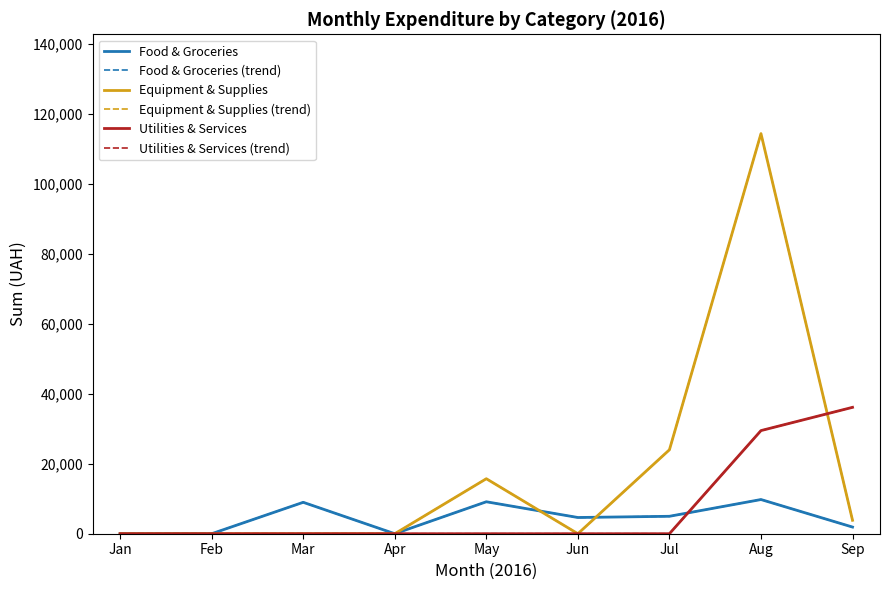

Reading right to left, list all the values displayed in this chart.

Food & Groceries: Sep=1901.0	Aug=9769.0	Jul=4982.0	Jun=4634.0	May=9131.0	Apr=0.0	Mar=8977.0	Feb=0.0	Jan=0.0
Food & Groceries (trend): Sep=1901.0	Aug=9769.0	Jul=4982.0	Jun=4634.0	May=9131.0	Apr=0.0	Mar=8977.0	Feb=0.0	Jan=0.0
Equipment & Supplies: Sep=3833.0	Aug=114336.5	Jul=23988.0	Jun=0.0	May=15714.5	Apr=0.0	Mar=0.0	Feb=0.0	Jan=0.0
Equipment & Supplies (trend): Sep=3833.0	Aug=114336.5	Jul=23988.0	Jun=0.0	May=15714.5	Apr=0.0	Mar=0.0	Feb=0.0	Jan=0.0
Utilities & Services: Sep=36118.9	Aug=29471.8	Jul=0.0	Jun=0.0	May=0.0	Apr=0.0	Mar=0.0	Feb=0.0	Jan=0.0
Utilities & Services (trend): Sep=36118.9	Aug=29471.8	Jul=0.0	Jun=0.0	May=0.0	Apr=0.0	Mar=0.0	Feb=0.0	Jan=0.0